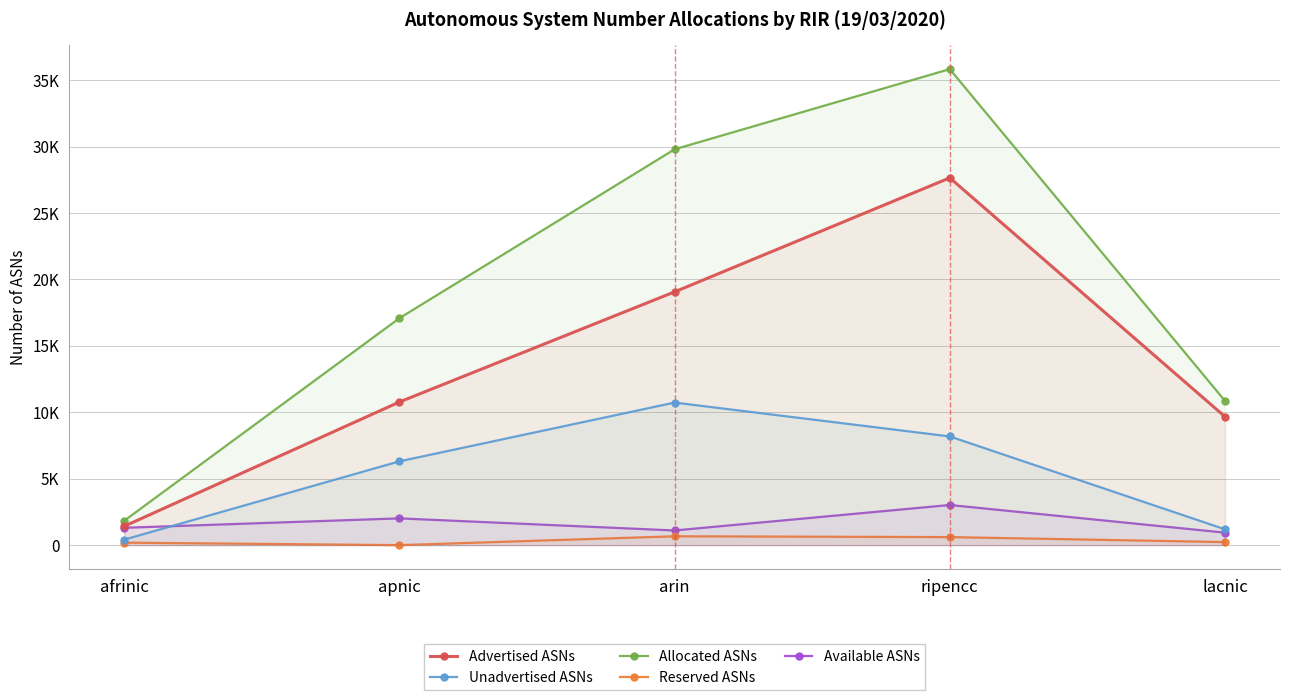

What are all the series names shown in the legend?

Advertised ASNs, Unadvertised ASNs, Allocated ASNs, Reserved ASNs, Available ASNs